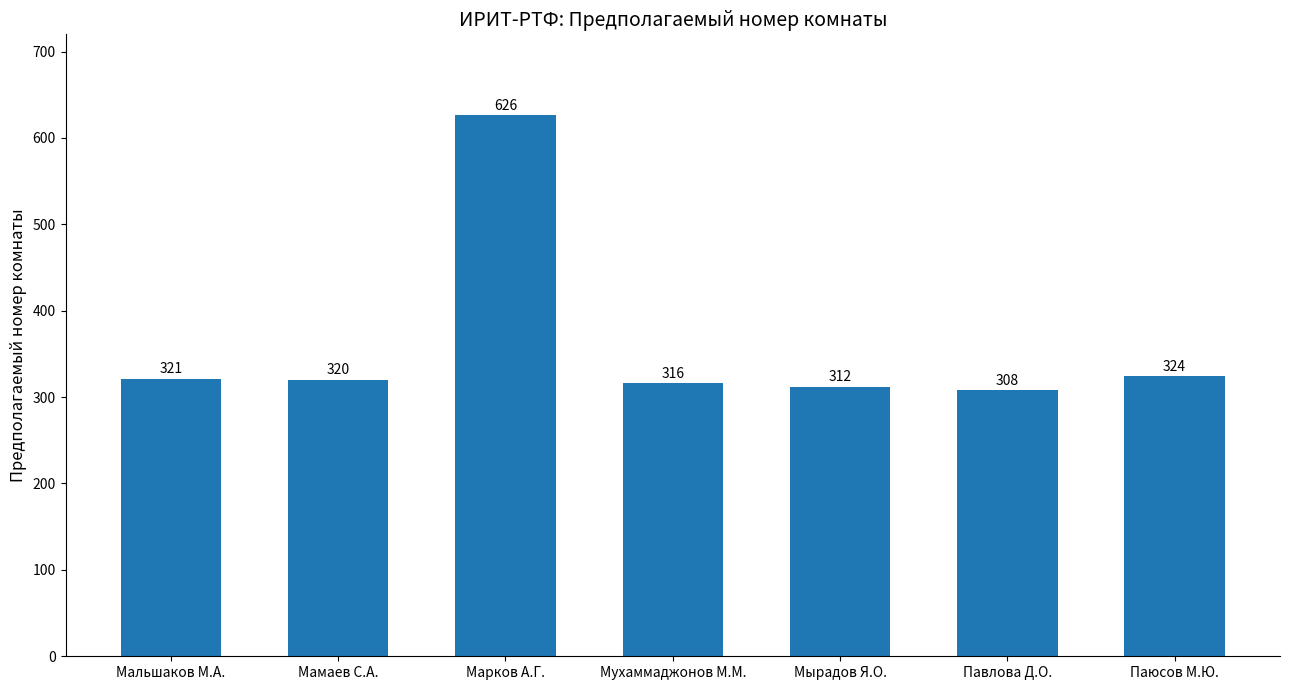

What is the smallest value displayed?

308